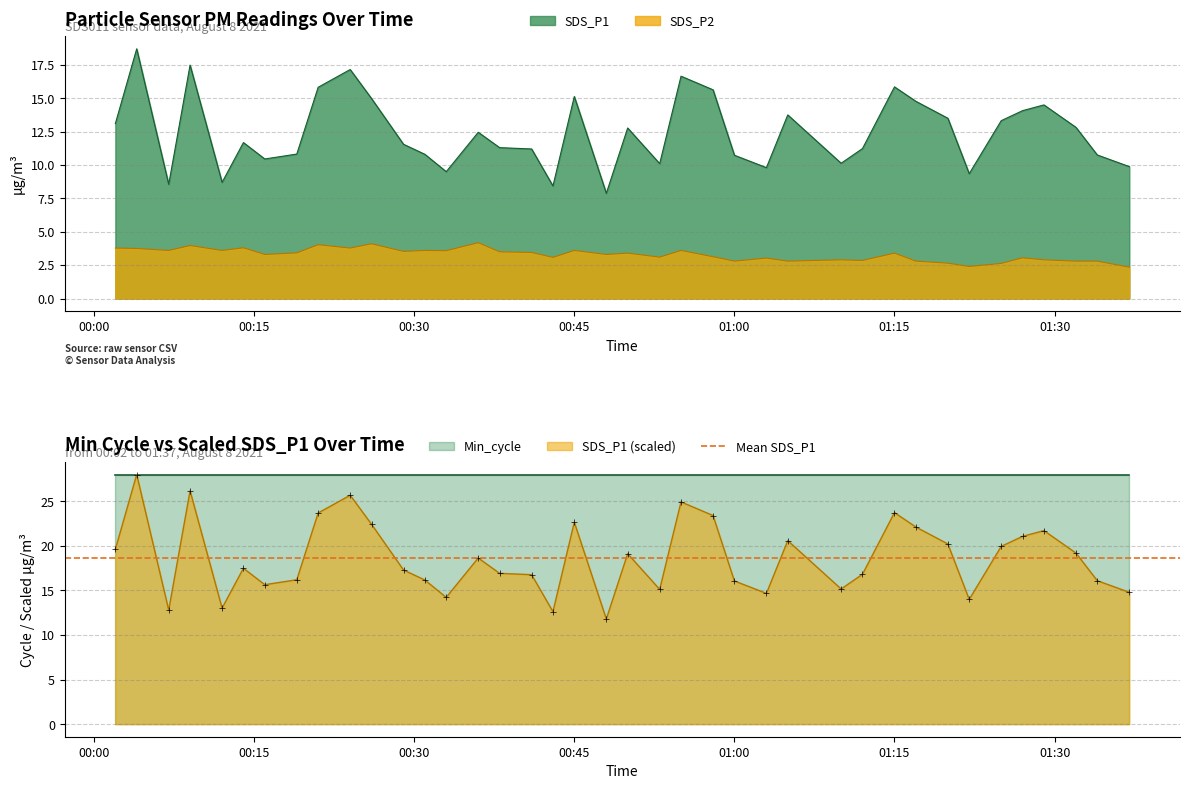

What is the spread (max minus min) of values at 2021/08/08 00:55?

21.3